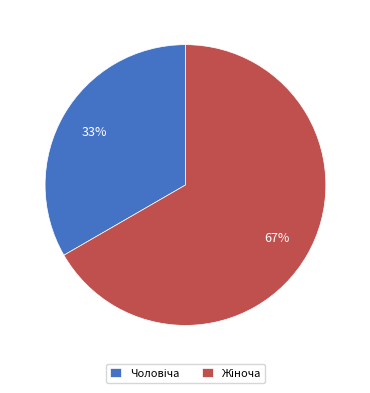

Is there any slice that represents more than half of the pie?

Yes